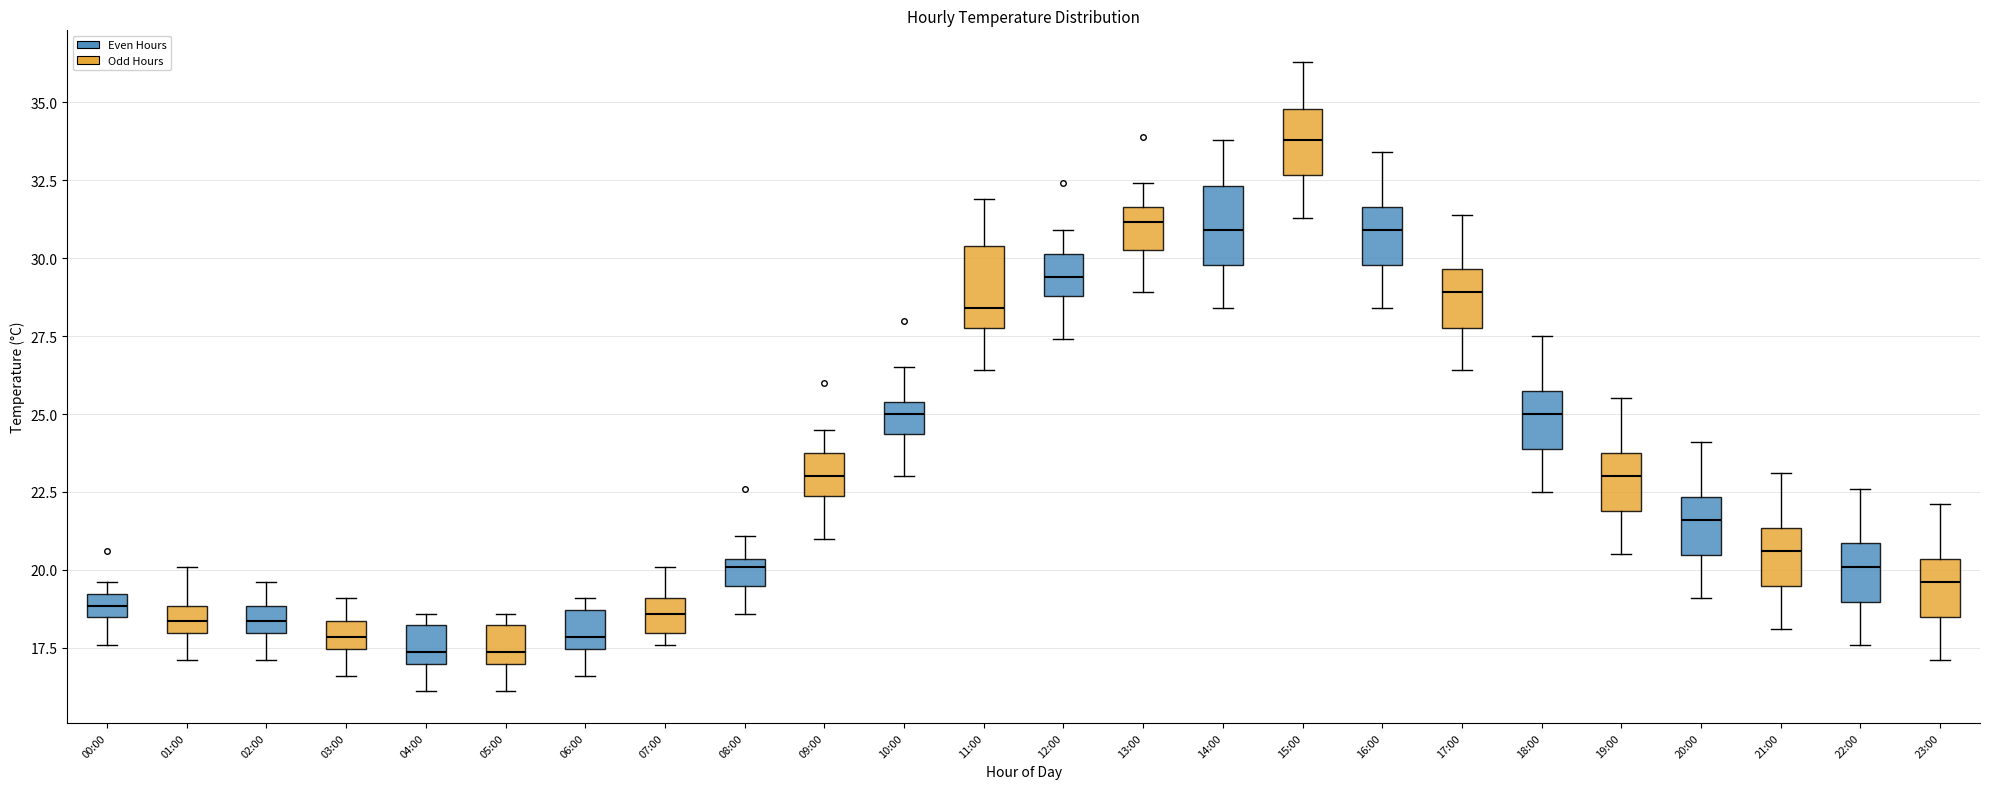

Reading left to right, transcribe this box plot: for each box, give where its median line is, the range the box spans, and where its two whiskers end, as read against the y-axis. The values are not printed on the chart, so give them approximately, as read against the axis.

00:00: median 19.0 (inside the box), box 18.5 to 19.0, whiskers 17.5 to 19.5
01:00: median 18.5, box 18.0 to 19.0, whiskers 17.0 to 20.0
02:00: median 18.5, box 18.0 to 19.0, whiskers 17.0 to 19.5
03:00: median 18.0, box 17.5 to 18.5, whiskers 16.5 to 19.0
04:00: median 17.5, box 17.0 to 18.0, whiskers 16.0 to 18.5
05:00: median 17.5, box 17.0 to 18.0, whiskers 16.0 to 18.5
06:00: median 18.0, box 17.5 to 18.5, whiskers 16.5 to 19.0
07:00: median 18.5, box 18.0 to 19.0, whiskers 17.5 to 20.0
08:00: median 20.0, box 19.5 to 20.5, whiskers 18.5 to 21.0
09:00: median 23.0, box 22.5 to 24.0, whiskers 21.0 to 24.5
10:00: median 25.0, box 24.5 to 25.5, whiskers 23.0 to 26.5
11:00: median 28.5, box 28.0 to 30.5, whiskers 26.5 to 32.0
12:00: median 29.5, box 29.0 to 30.0, whiskers 27.5 to 31.0
13:00: median 31.0, box 30.5 to 31.5, whiskers 29.0 to 32.5
14:00: median 31.0, box 30.0 to 32.5, whiskers 28.5 to 34.0
15:00: median 34.0, box 32.5 to 35.0, whiskers 31.5 to 36.5
16:00: median 31.0, box 30.0 to 31.5, whiskers 28.5 to 33.5
17:00: median 29.0, box 28.0 to 29.5, whiskers 26.5 to 31.5
18:00: median 25.0, box 24.0 to 26.0, whiskers 22.5 to 27.5
19:00: median 23.0, box 22.0 to 24.0, whiskers 20.5 to 25.5
20:00: median 21.5, box 20.5 to 22.5, whiskers 19.0 to 24.0
21:00: median 20.5, box 19.5 to 21.5, whiskers 18.0 to 23.0
22:00: median 20.0, box 19.0 to 21.0, whiskers 17.5 to 22.5
23:00: median 19.5, box 18.5 to 20.5, whiskers 17.0 to 22.0